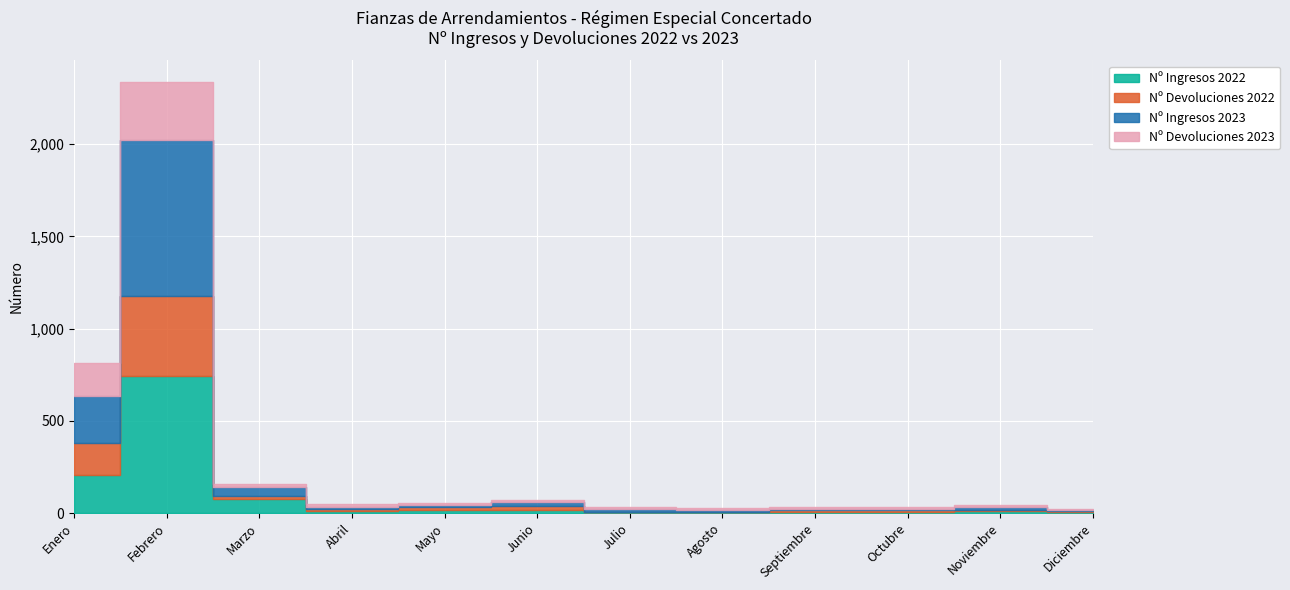

What is the value of the Nº Ingresos 2023 point at the 11th from the left?

13